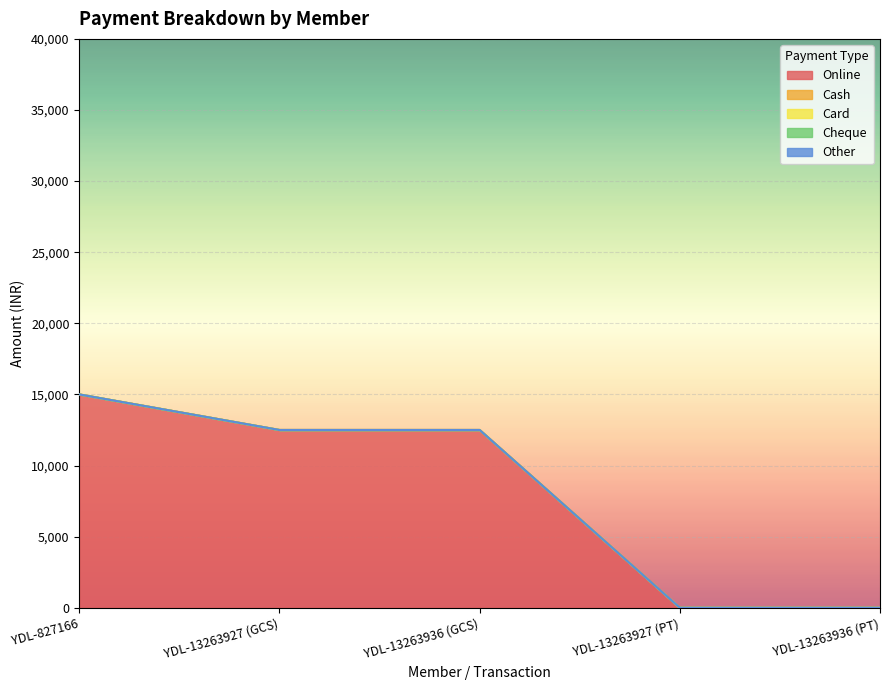

True or false: Card and Other cross at least once.

False